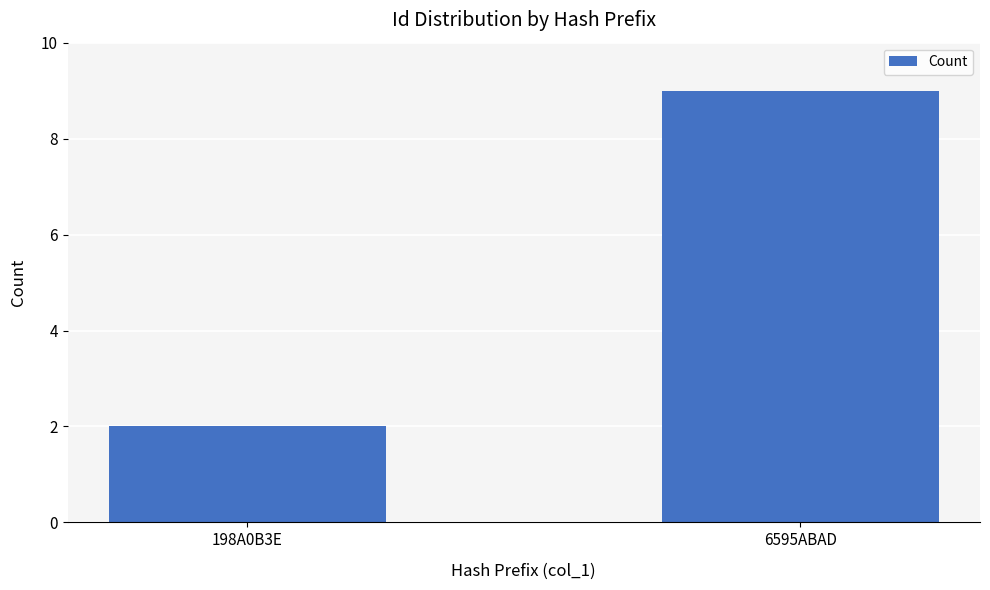

True or false: the data shows 0 at 198A0B3E.

False